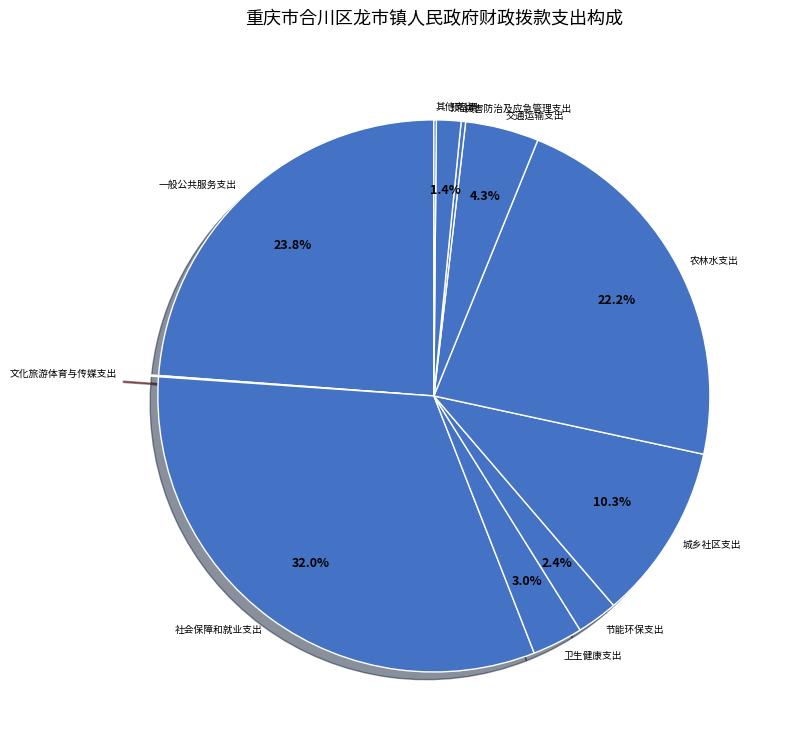

Is there any slice that represents more than half of the pie?

No